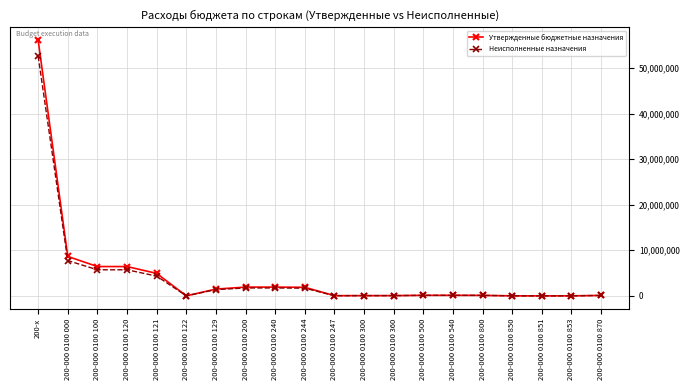

Which series has the largest range (max minus min)?

Утвержденные бюджетные назначения